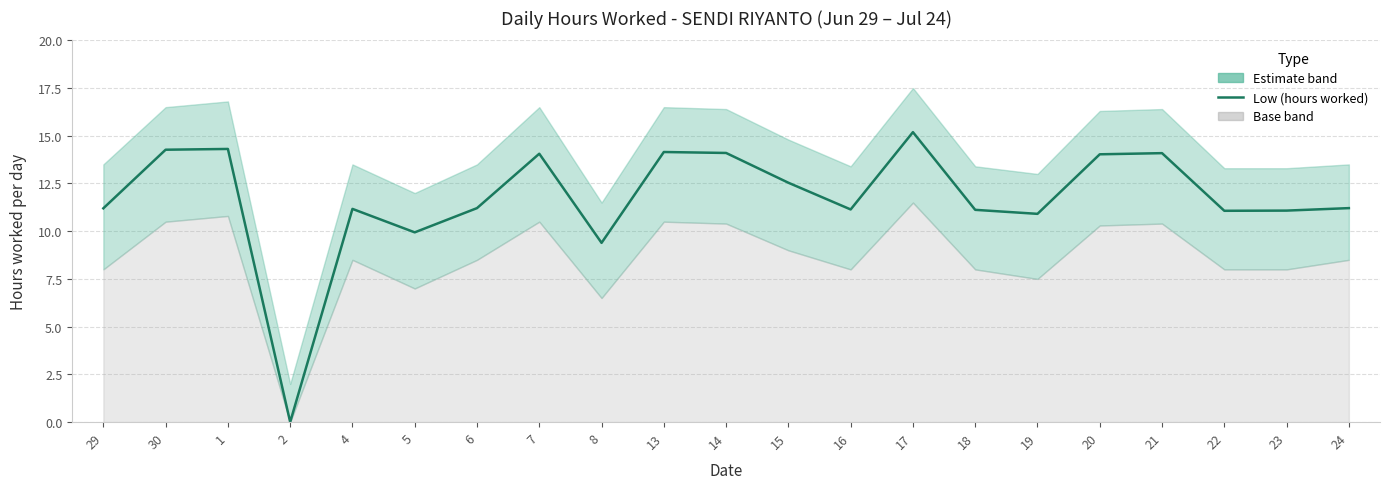

What is the difference between the second highest and minimum values?

14.3